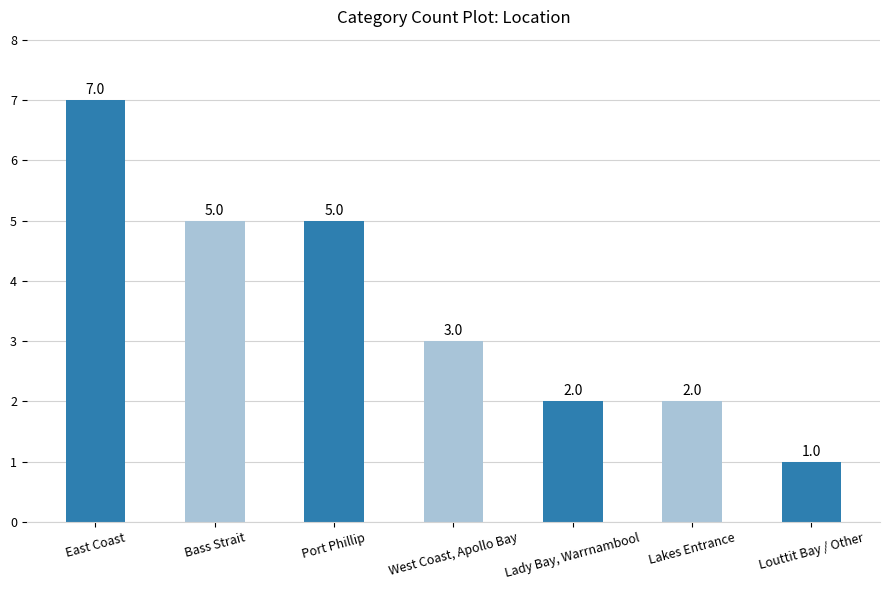

What is the sum of the values at Louttit Bay / Other and Lakes Entrance?

3